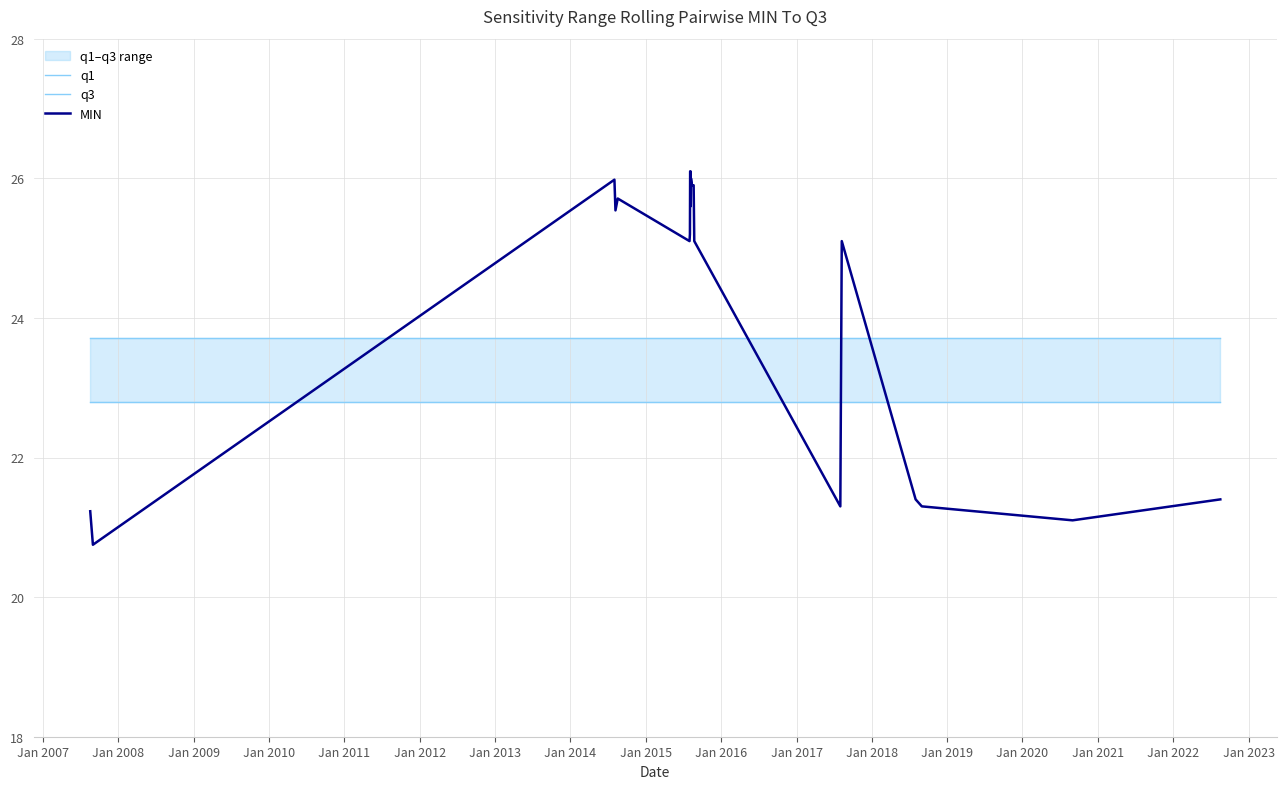

How many categories are shown in the chart?

20